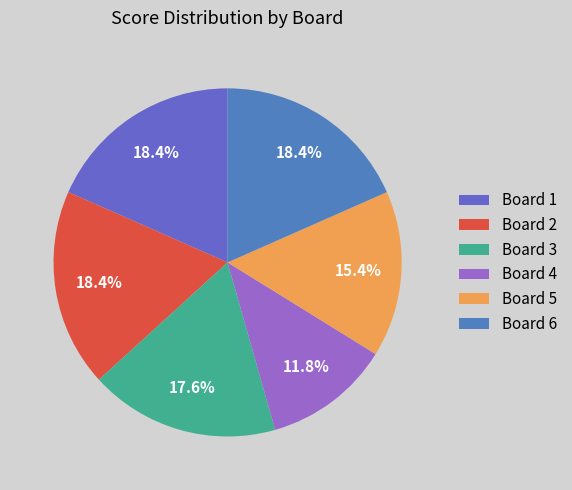

To the nearest percent, what portion does Board 1 represent?

18%